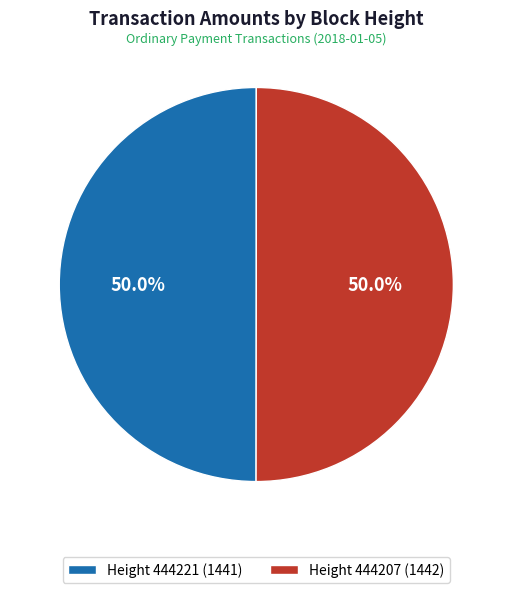

How much of the chart is everything except Height 444221 (1441)?

50.0%